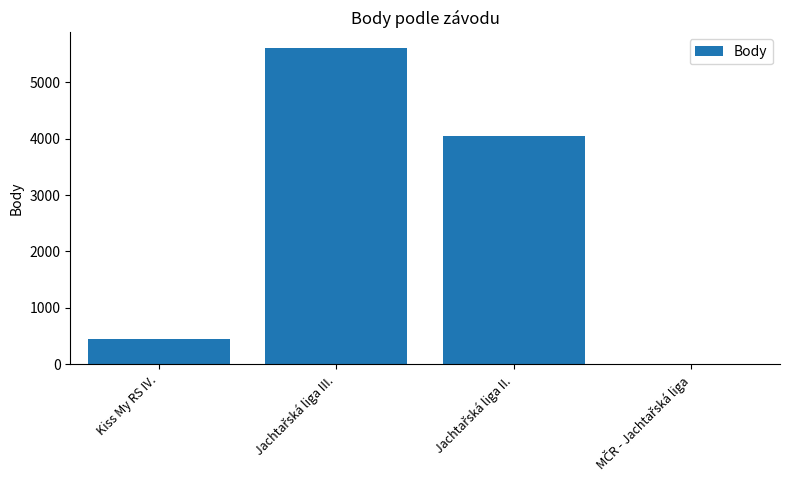

What is the sum of all values?

10103